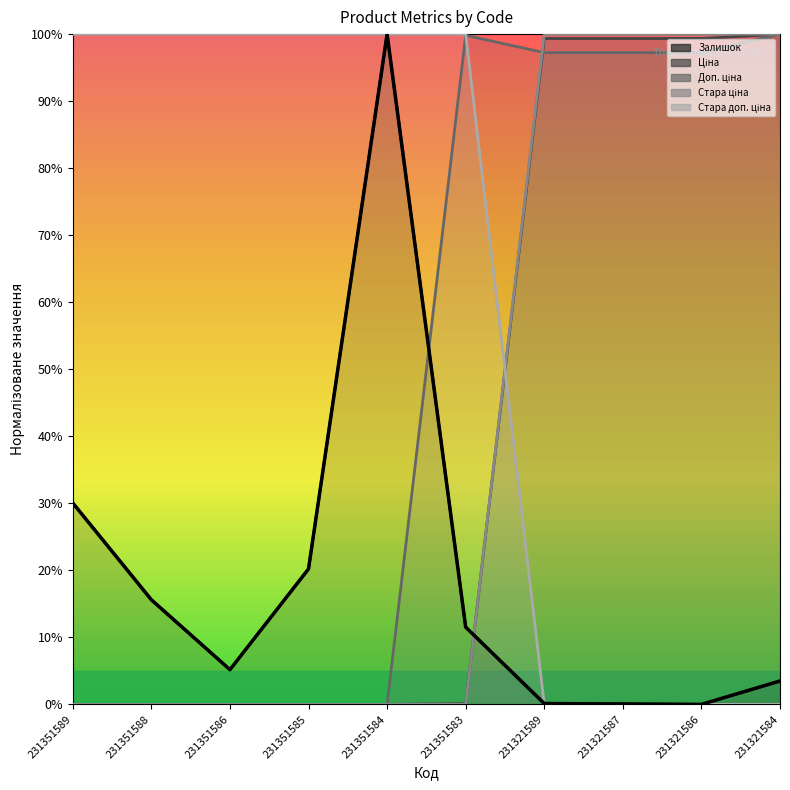

What are all the series names shown in the legend?

Залишок, Ціна, Доп. ціна, Стара ціна, Стара доп. ціна